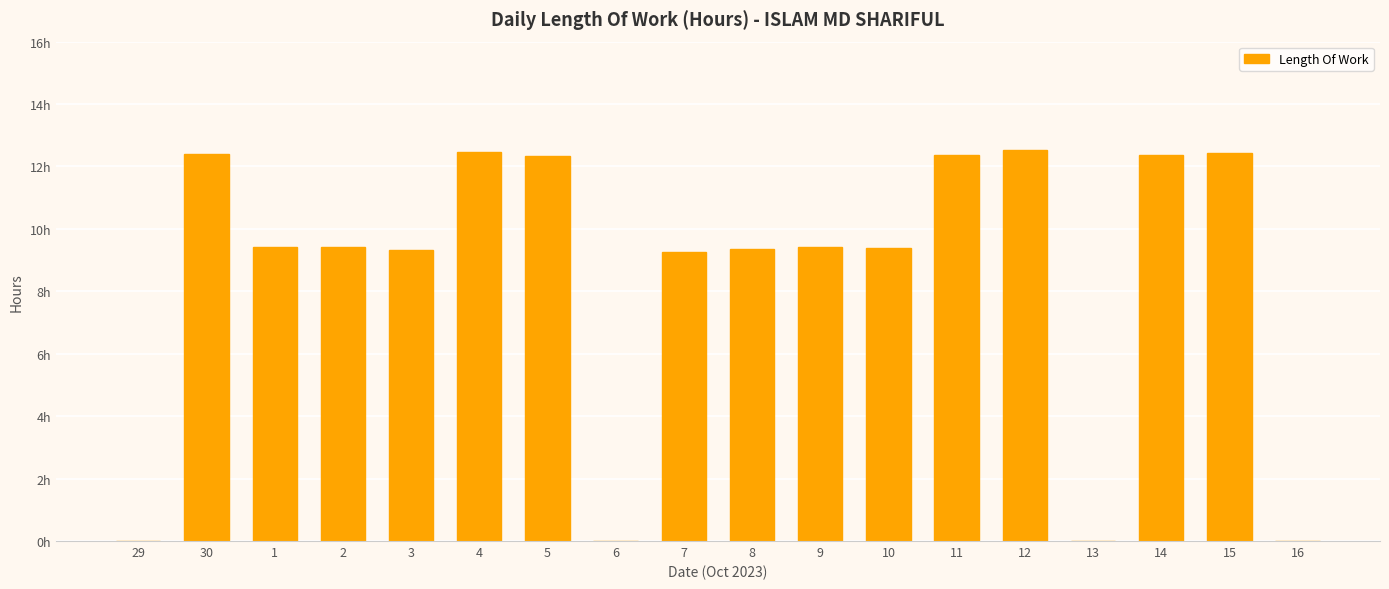

How many bars are there in total?

18